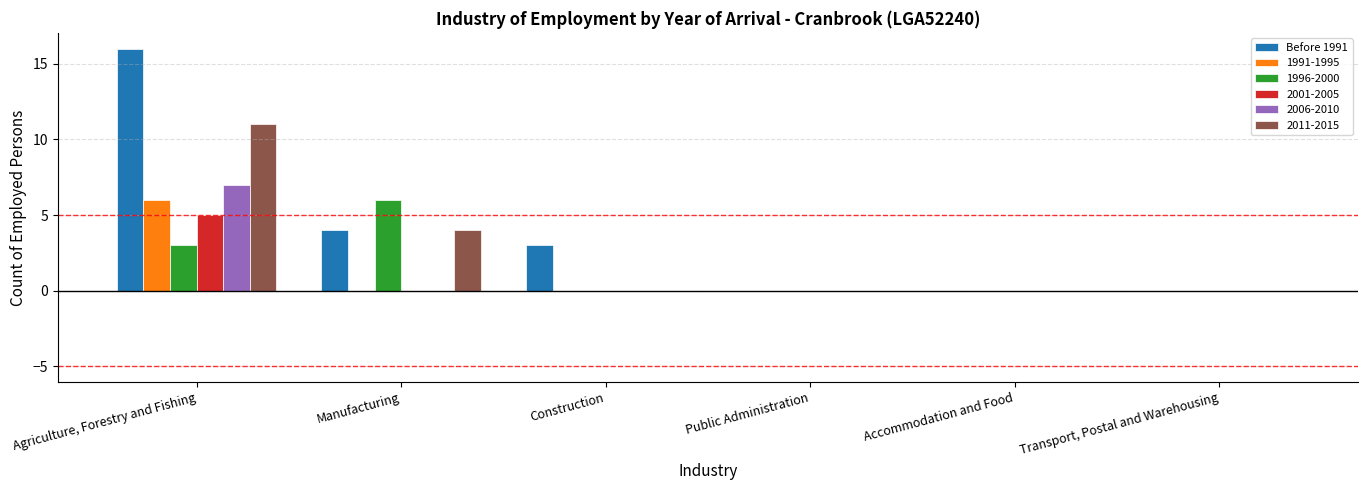

Which series has the largest total across all categories?

Before 1991